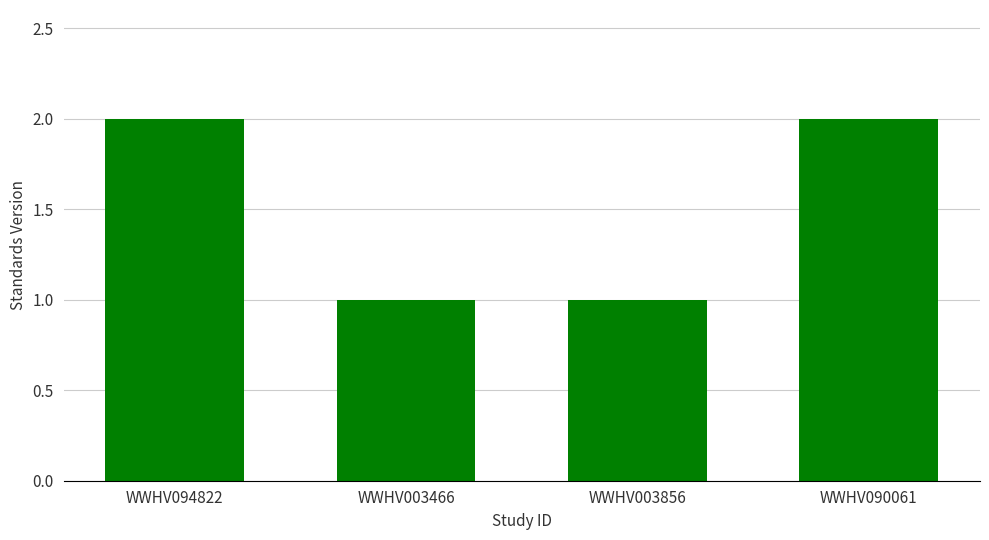

What is the ratio of the value at WWHV094822 to the value at WWHV003466?

2.0